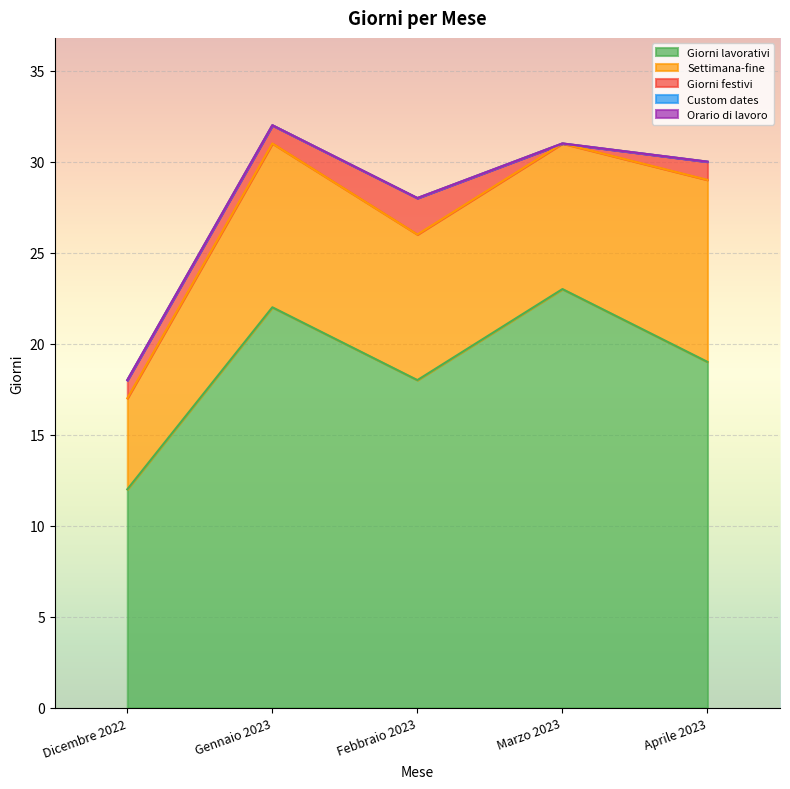

What is the label of the 4th point from the right?

Gennaio 2023